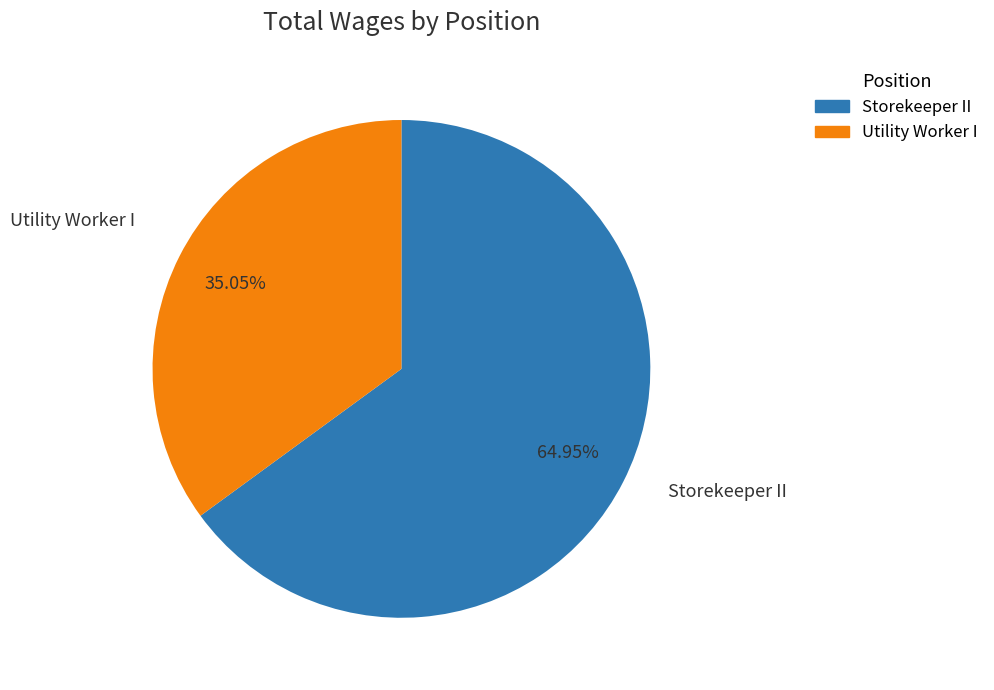

To the nearest percent, what is the average slice percentage?

50%